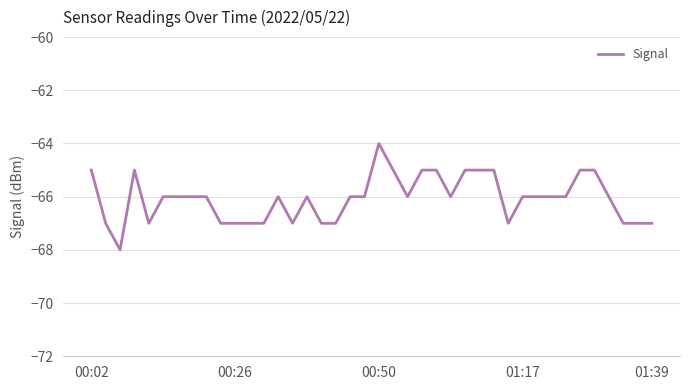

What is the maximum value shown in the chart?

-64